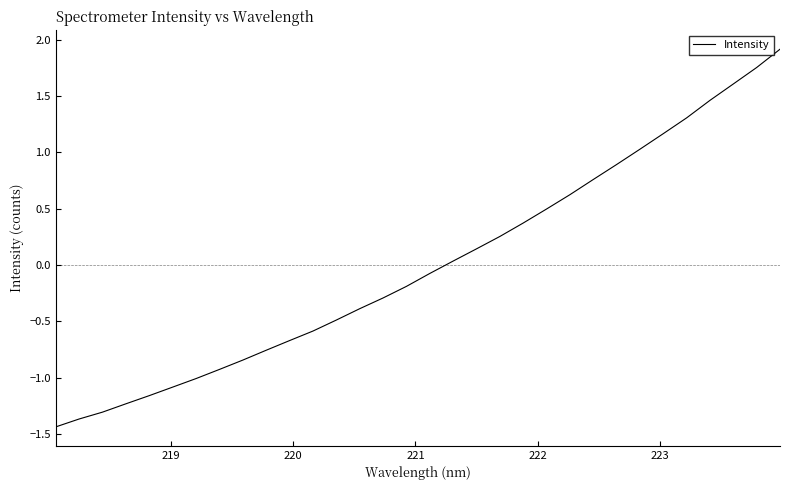

What is the greatest value displayed?

1.9